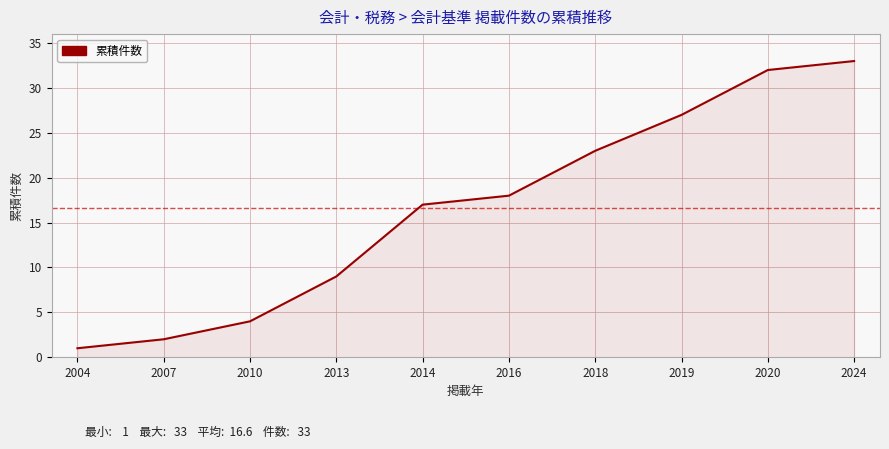

What is the ratio of the value at 2018 to the value at 2013?

2.6